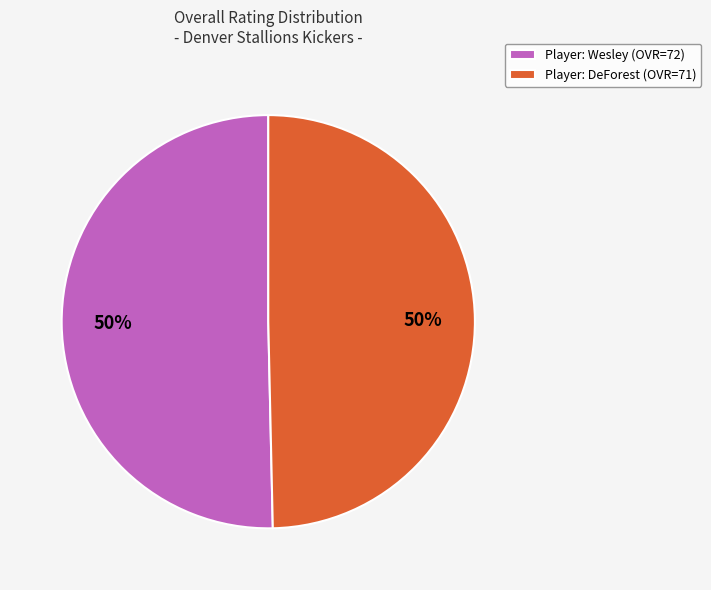

What percentage is the Player: DeForest (OVR=71) slice, to the nearest percent?

50%